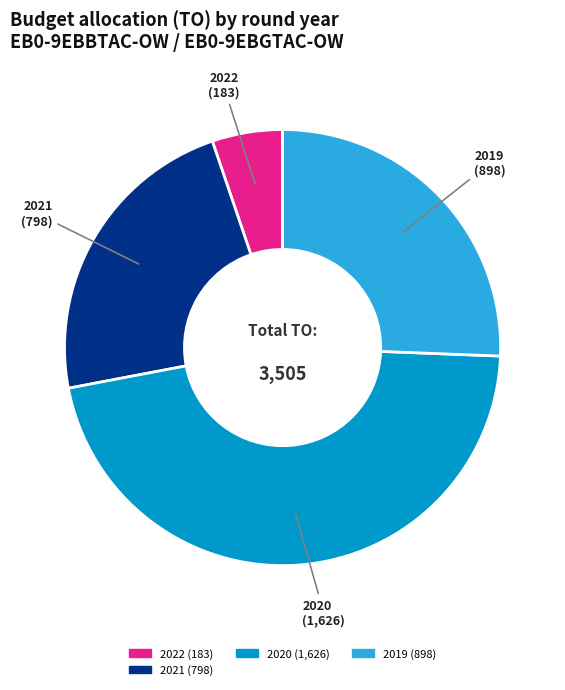

Does any single category account for the majority?

No